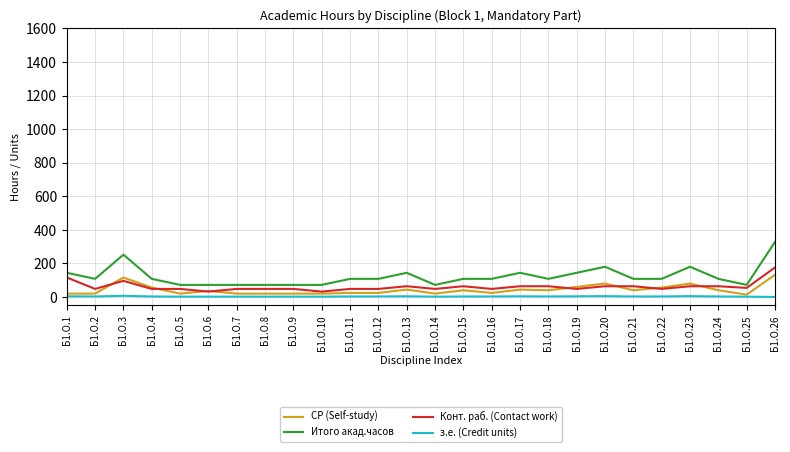

True or false: з.е. (Credit units) and Итого акад.часов cross at least once.

False